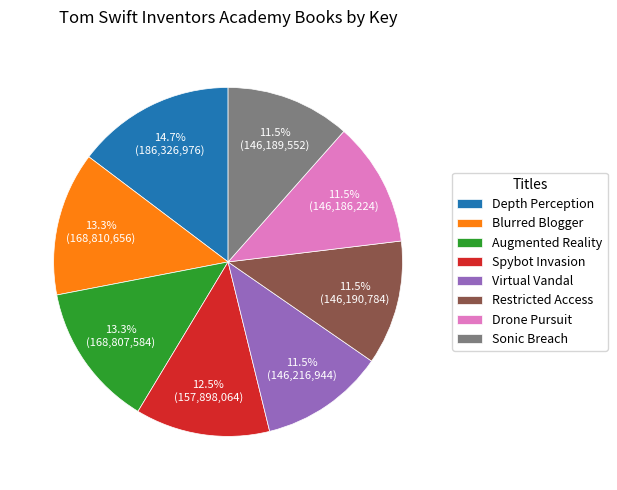

To the nearest percent, what is the combined percentage of Augmented Reality and Sonic Breach?

25%